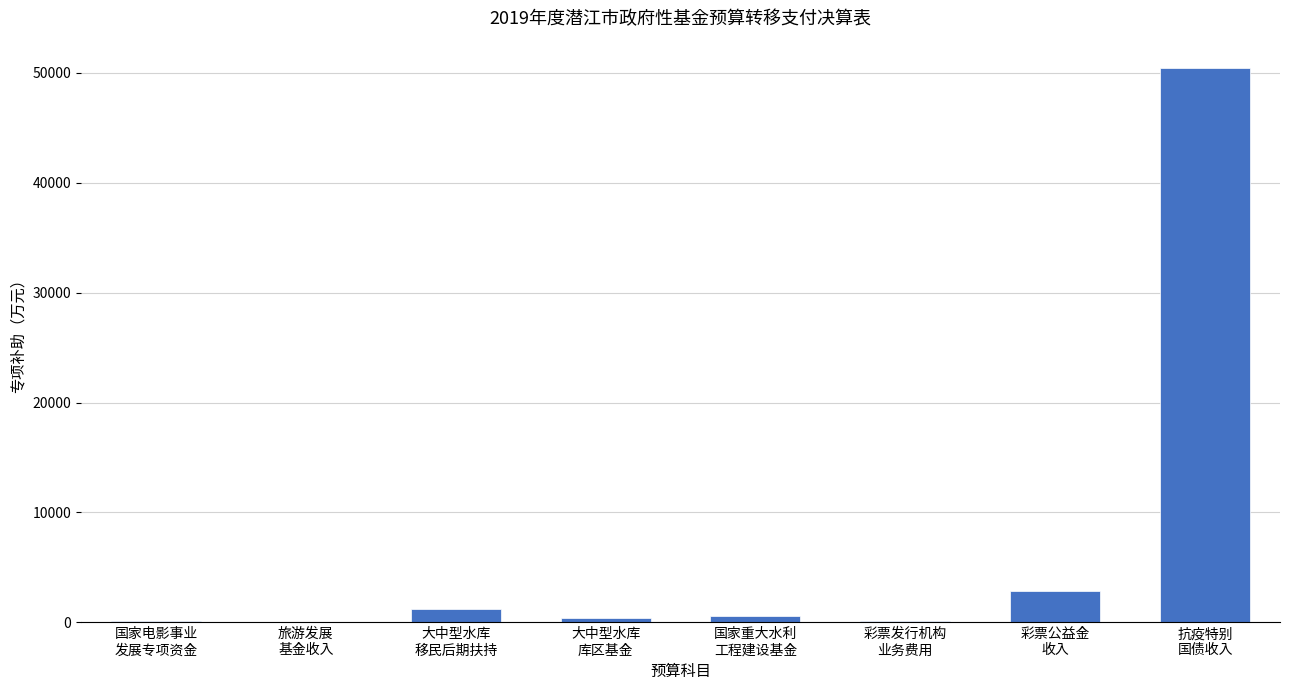

What is the maximum value shown in the chart?

50401